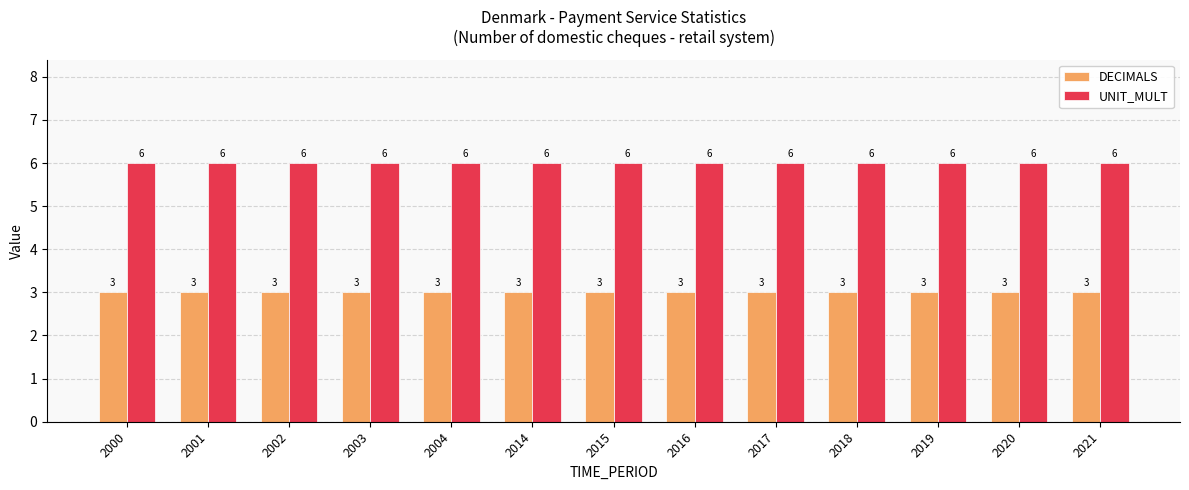

Reading left to right, transcribe all the data shown in this chart.

DECIMALS: 3	3	3	3	3	3	3	3	3	3	3	3	3
UNIT_MULT: 6	6	6	6	6	6	6	6	6	6	6	6	6